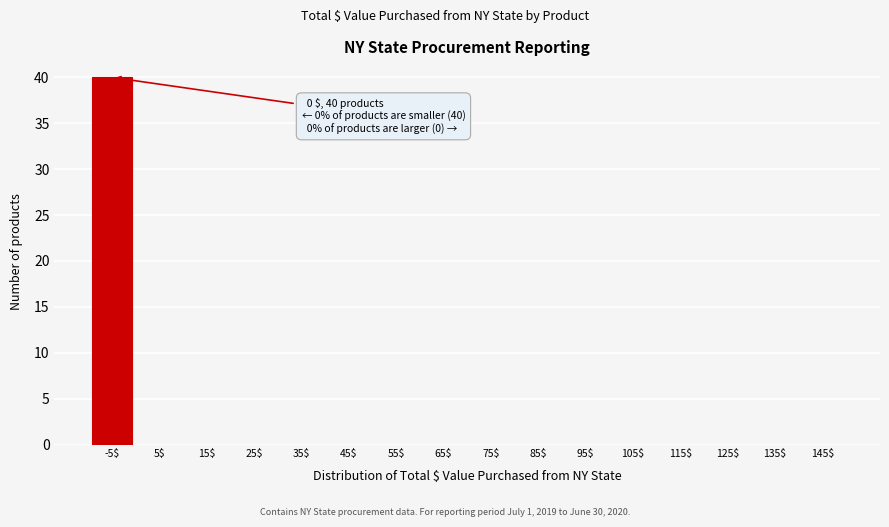

At which category does the chart reach its peak across all series?

-5$